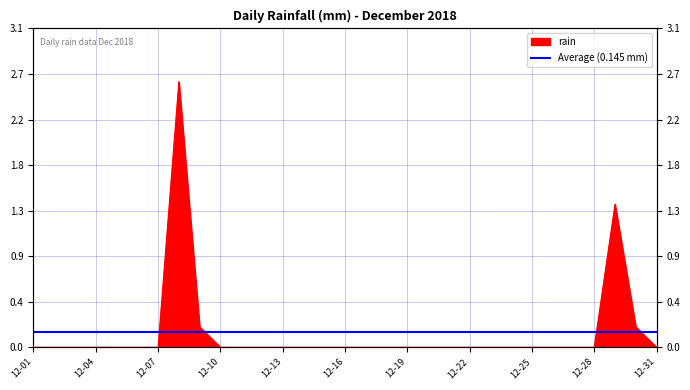

How many data points are above 0?

4